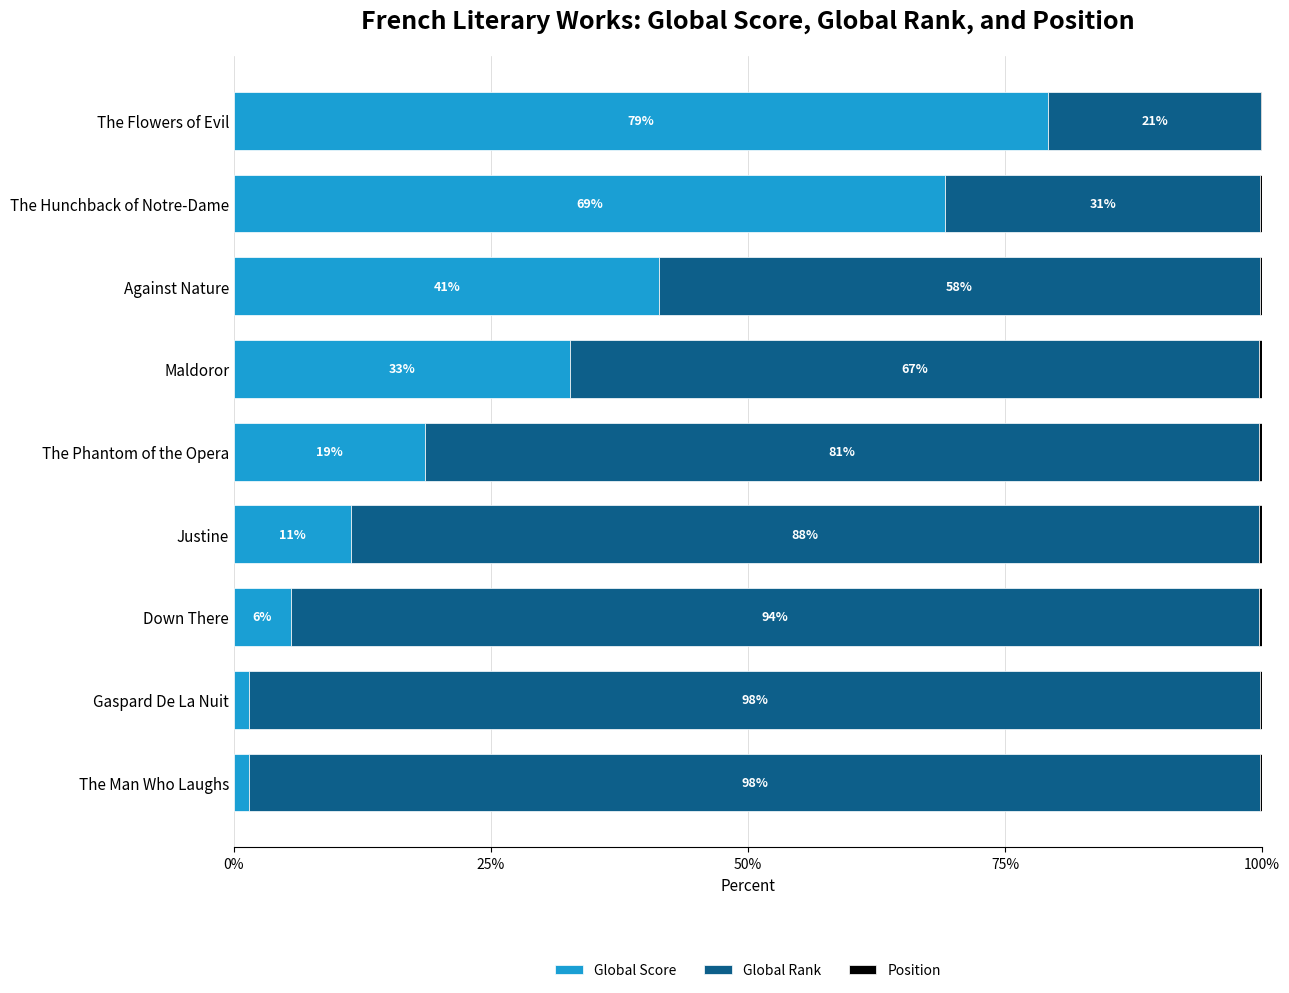

The Global Score series shows 20.3 at Justine. True or false?

False